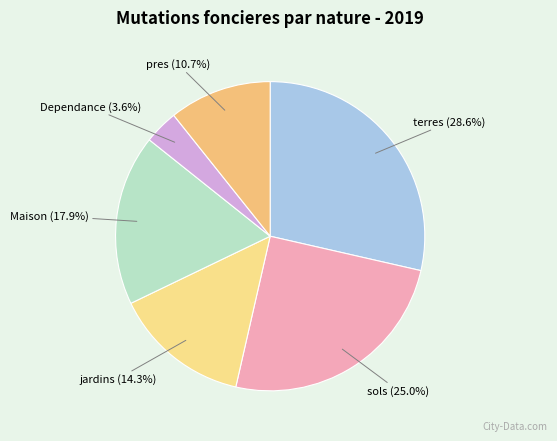

Is there any slice that represents more than half of the pie?

No